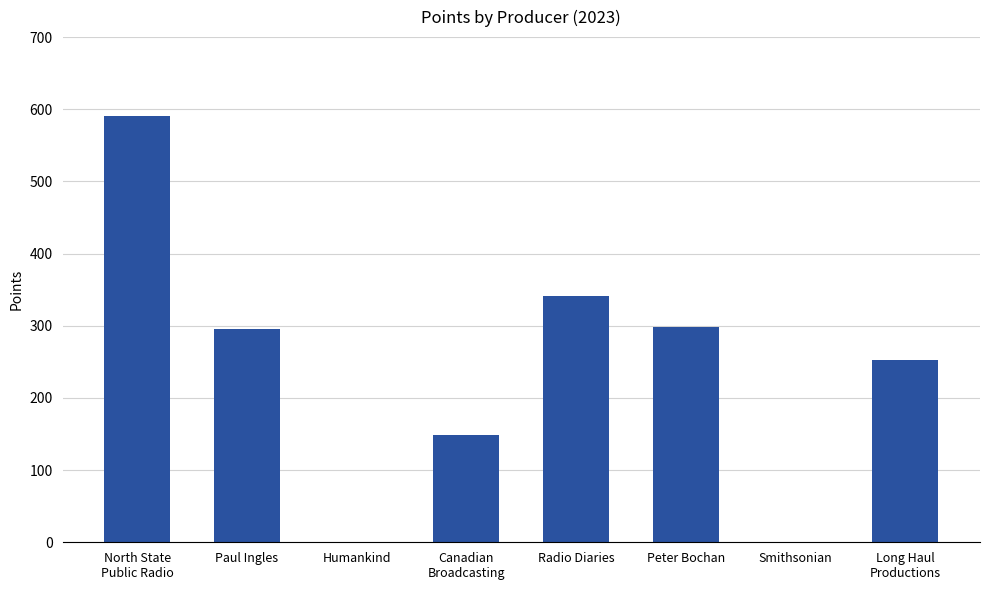

Count the number of data series in this chart.

1